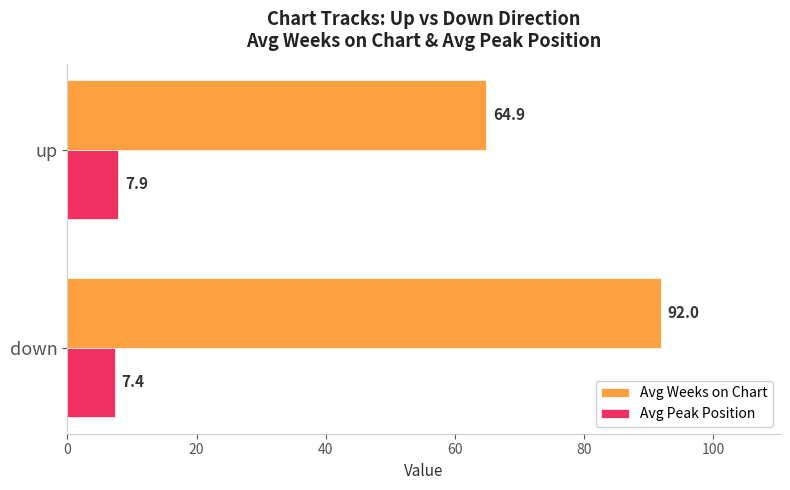

Which series has the largest total across all categories?

Avg Weeks on Chart